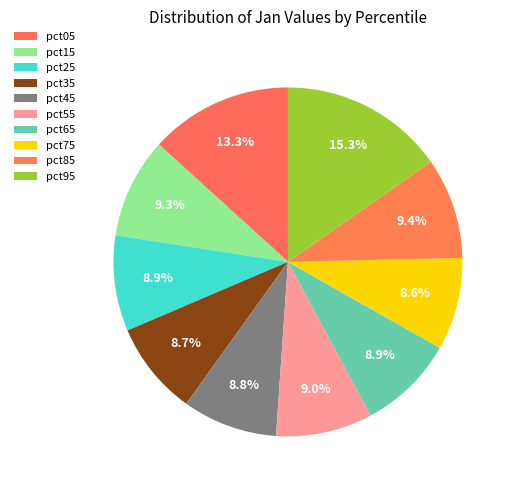

How many segments does this pie chart have?

10